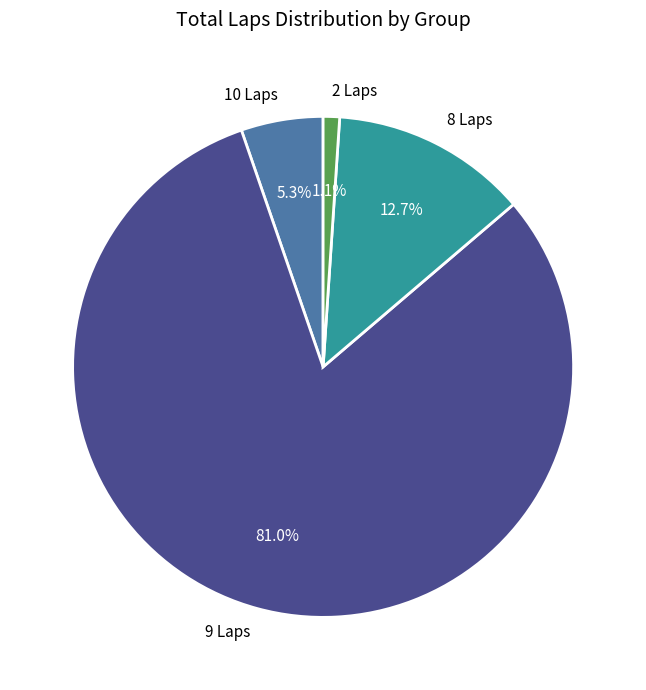

Is the sum of 9 Laps and 2 Laps greater than half?

Yes